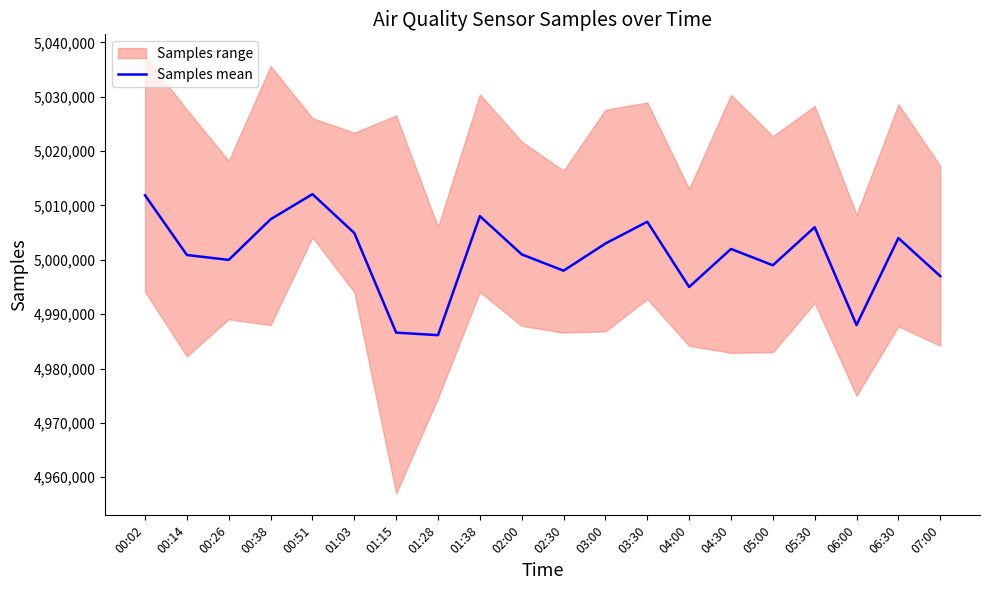

Reading left to right, list all the values displayed in this chart.

00:02=5011869	00:14=5000885	00:26=4999987	00:38=5007457	00:51=5012082	01:03=5004932	01:15=4986603	01:28=4986140	01:38=5008042	02:00=5001000	02:30=4998000	03:00=5003000	03:30=5007000	04:00=4995000	04:30=5002000	05:00=4999000	05:30=5006000	06:00=4988000	06:30=5004000	07:00=4997000